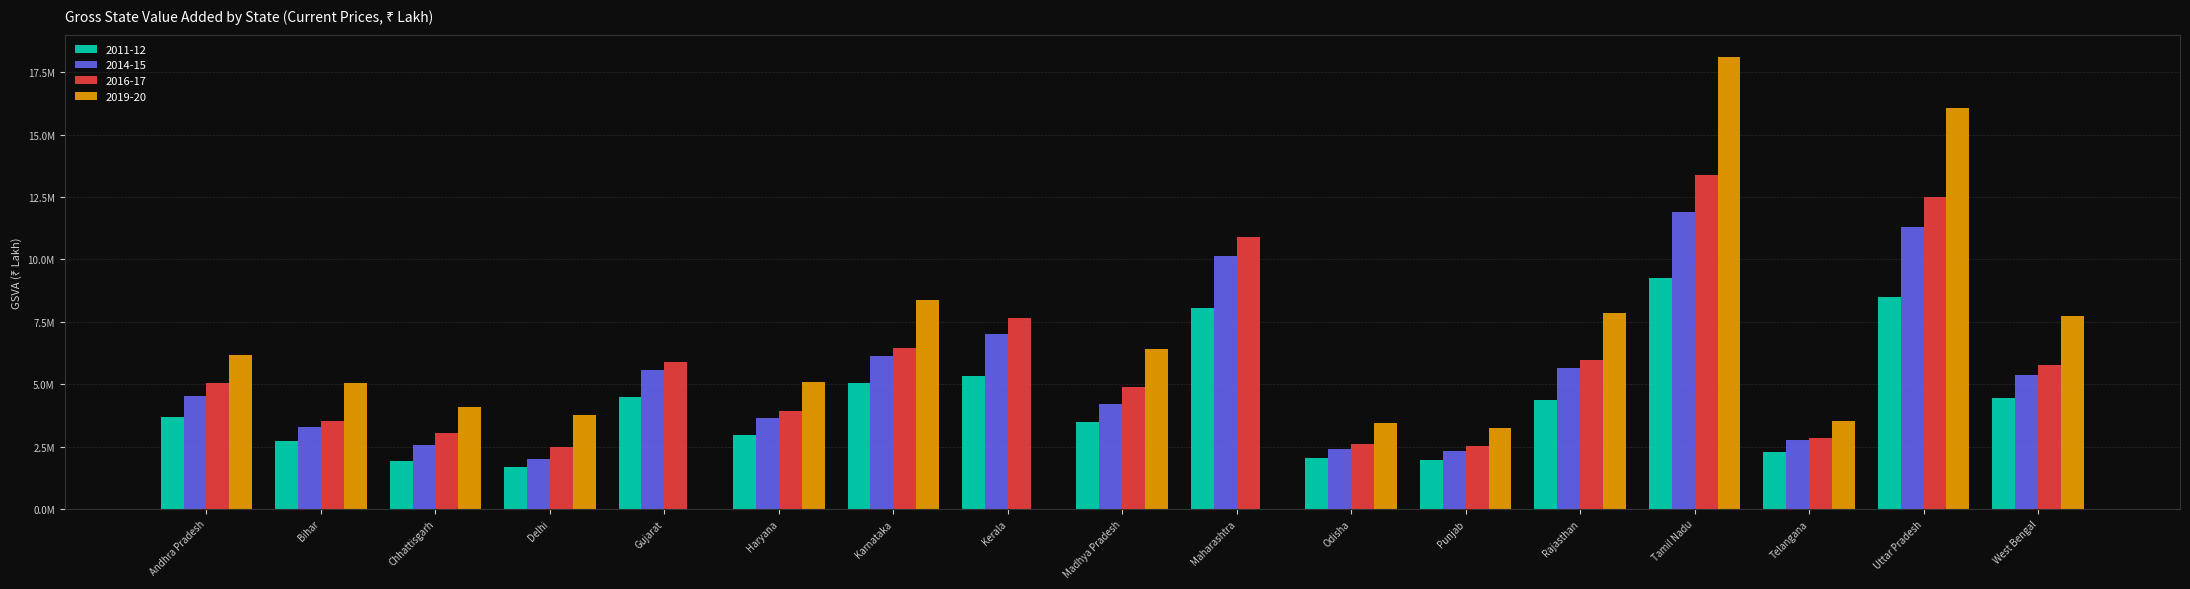

Is it true that 2016-17 equals 5040086 at Andhra Pradesh?

True